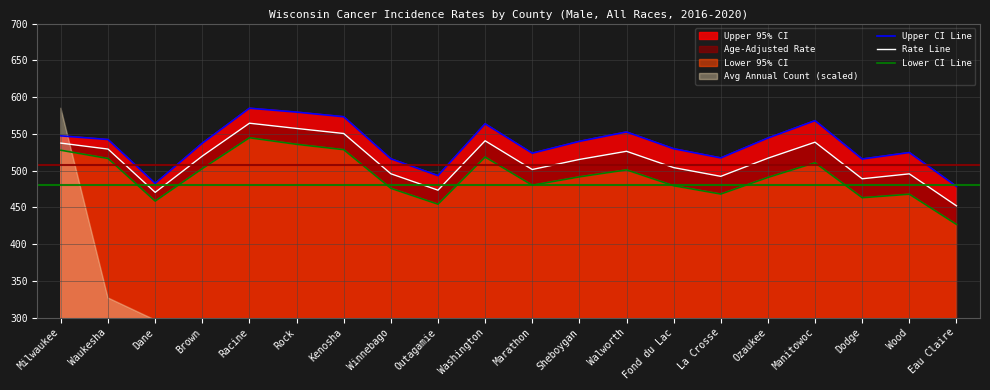

Count the number of categories in the chart.

20